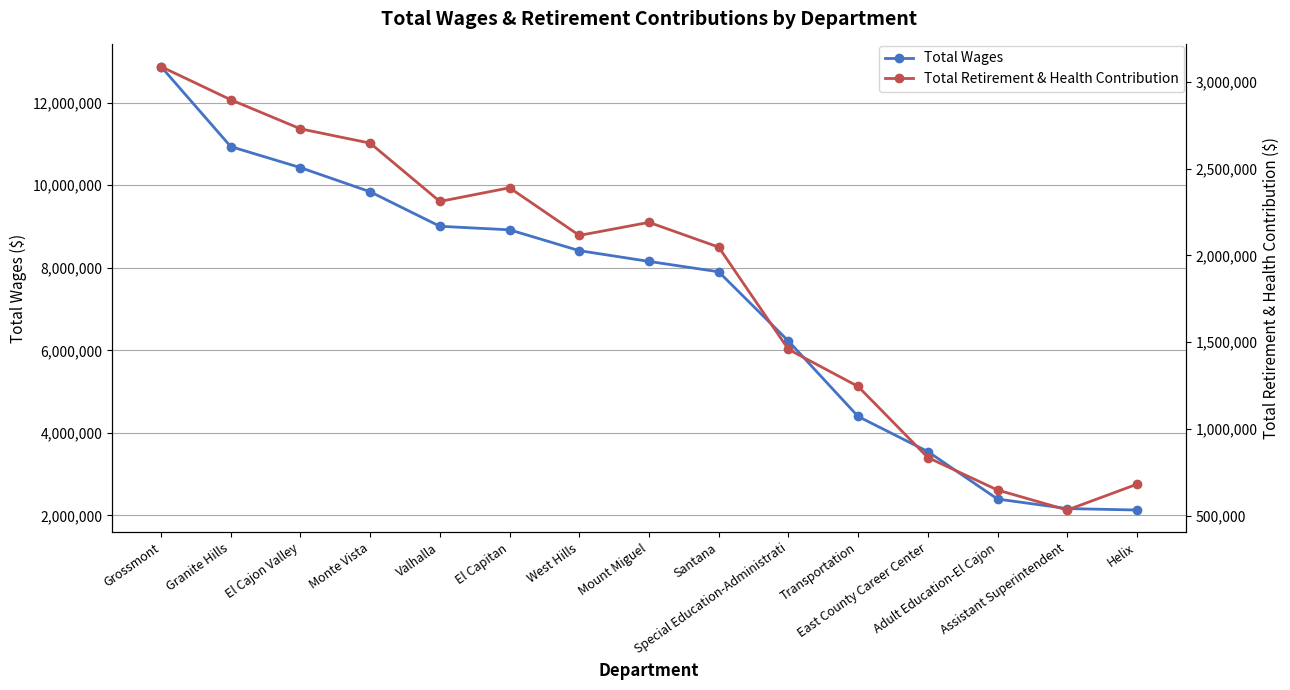

Reading right to left, list all the values displayed in this chart.

Total Wages: Helix=2130095	Assistant Superintendent=2165175	Adult Education-El Cajon=2395386	East County Career Center=3546693	Transportation=4397287	Special Education-Administrati=6224943	Santana=7902917	Mount Miguel=8154678	West Hills=8415246	El Capitan=8920261	Valhalla=9006017	Monte Vista=9841927	El Cajon Valley=10427527	Granite Hills=10937039	Grossmont=12875194
Total Retirement & Health Contribution: Helix=680266	Assistant Superintendent=531667	Adult Education-El Cajon=646973	East County Career Center=834446	Transportation=1244308	Special Education-Administrati=1458370	Santana=2047973	Mount Miguel=2190784	West Hills=2115481	El Capitan=2390320	Valhalla=2311364	Monte Vista=2647618	El Cajon Valley=2730244	Granite Hills=2897963	Grossmont=3089091